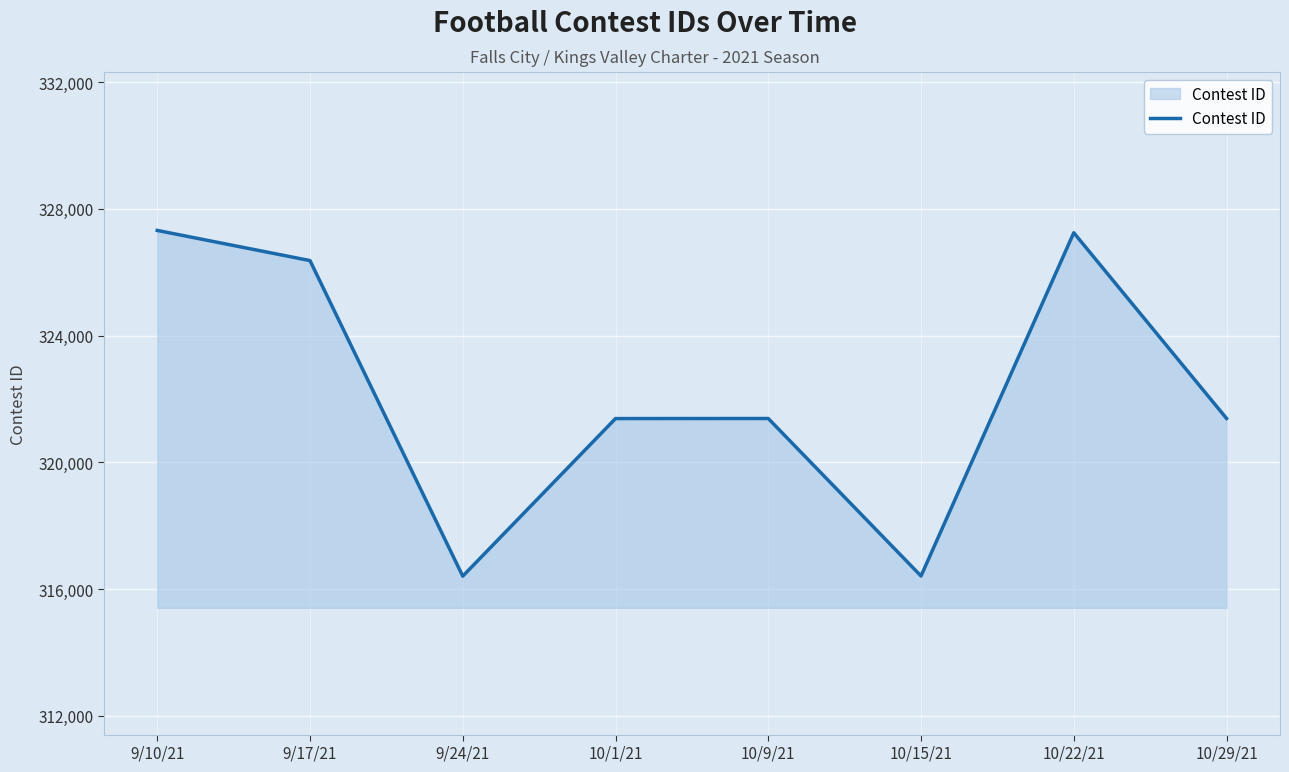

What is the maximum value shown in the chart?

327319